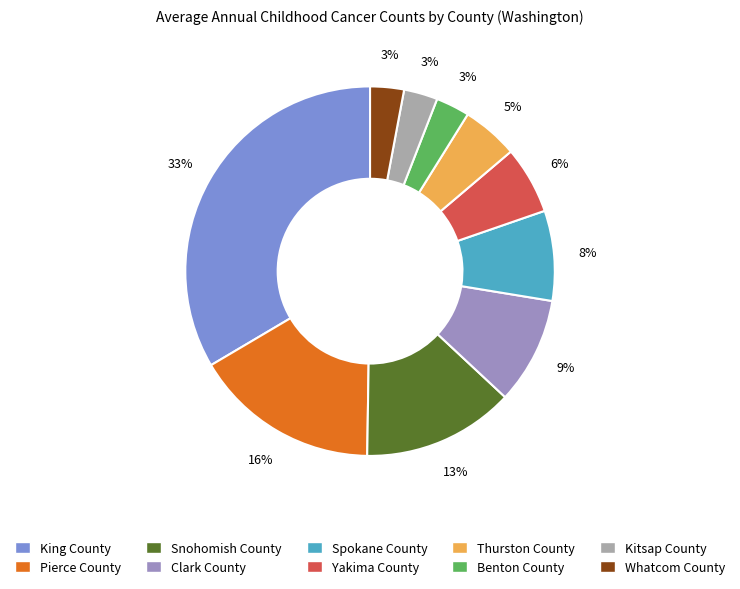

How many segments does this pie chart have?

10